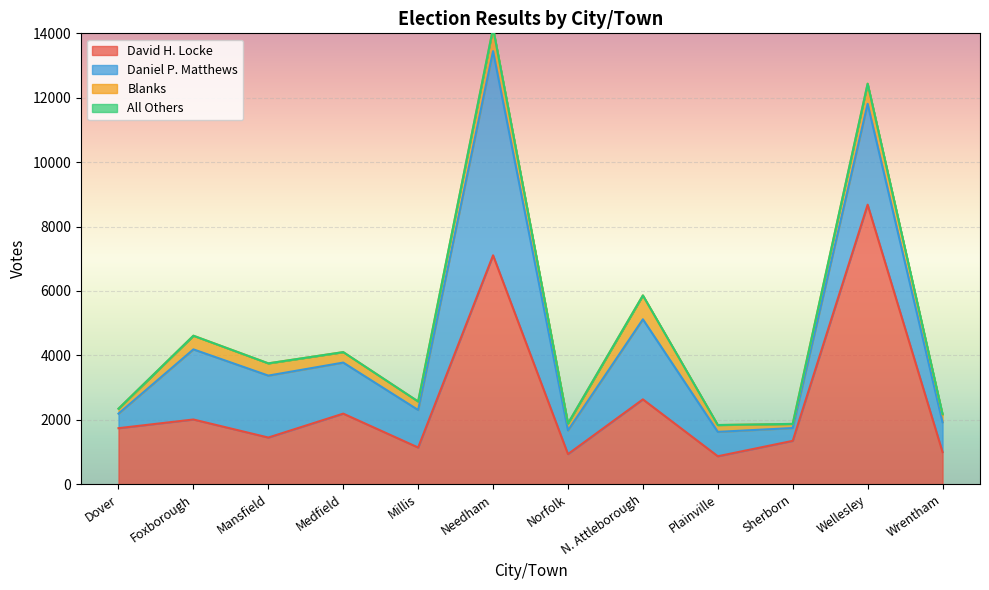

What position from the left is Medfield?

4